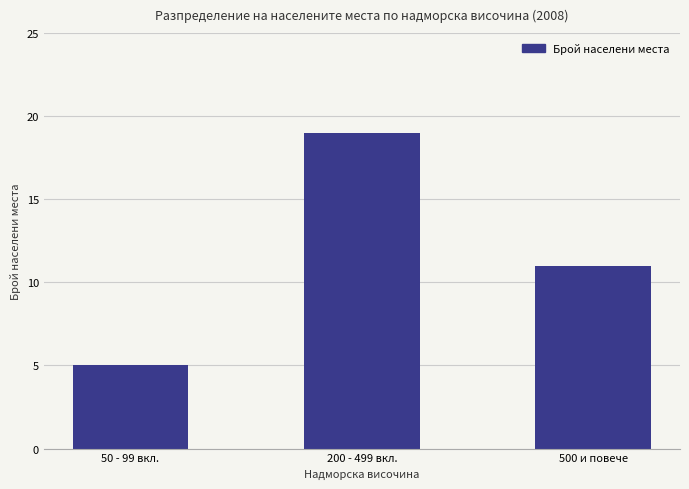

What is the minimum value shown in the chart?

5